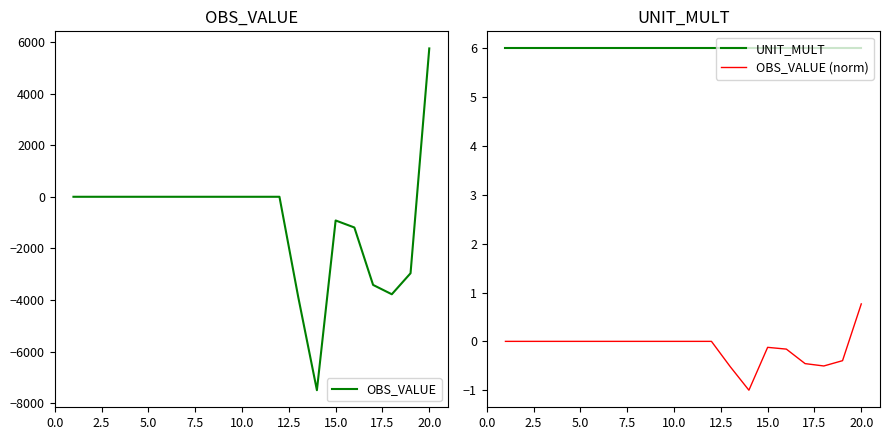

True or false: UNIT_MULT and OBS_VALUE (norm) cross at least once.

False